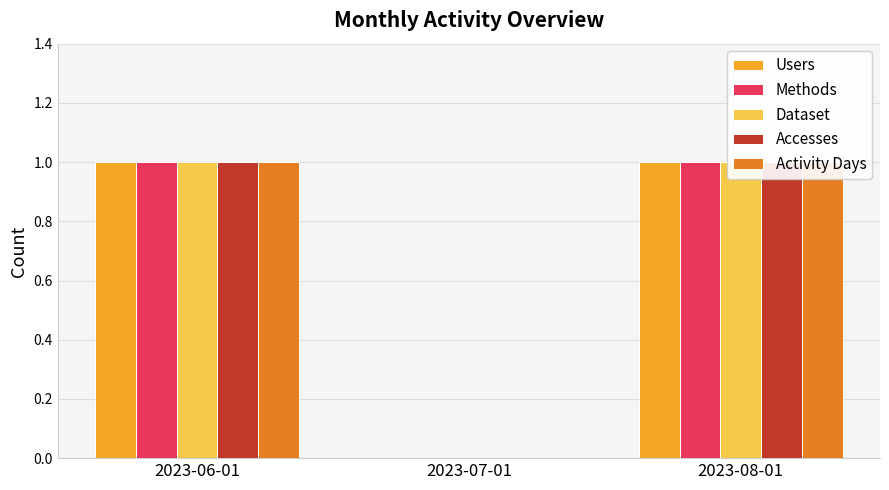

What is the total value across all series at 2023-08-01?

5